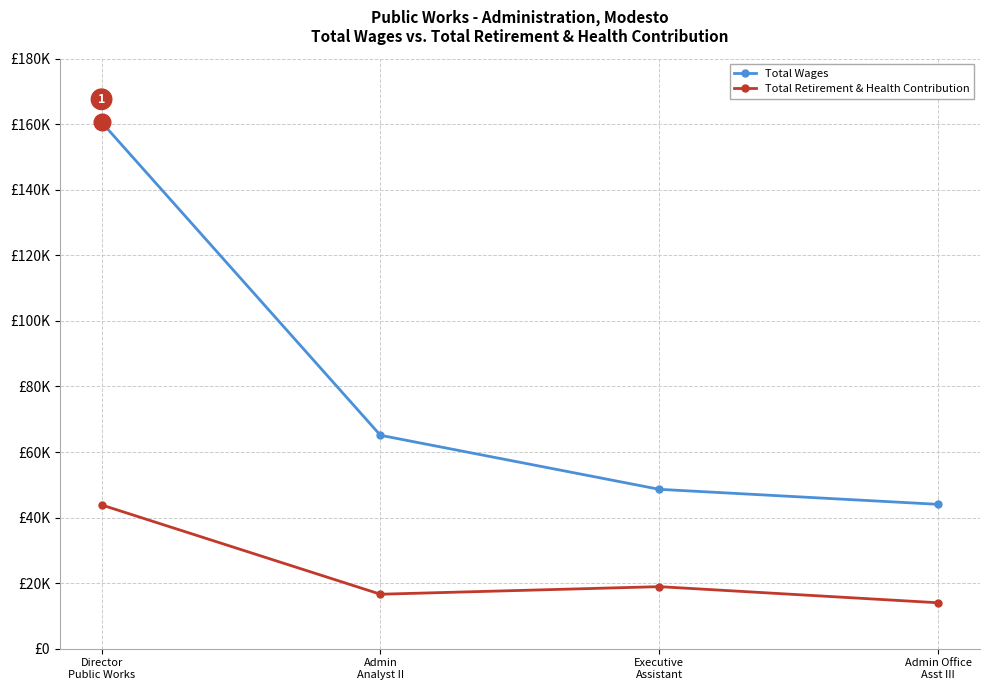

Rank the series at Executive
Assistant from highest to lowest value.

Total Wages, Total Retirement & Health Contribution